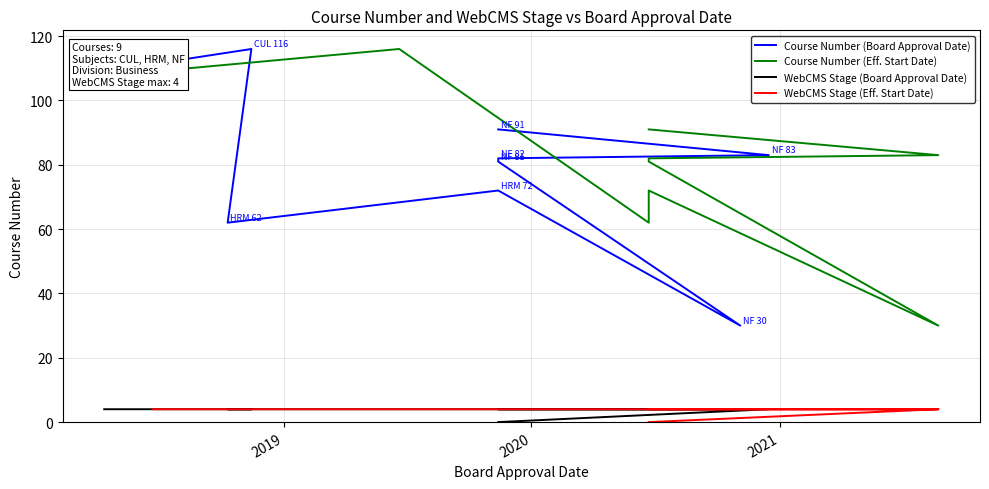

True or false: Course Number (Eff. Start Date) has a value of 28 at 2018.

False